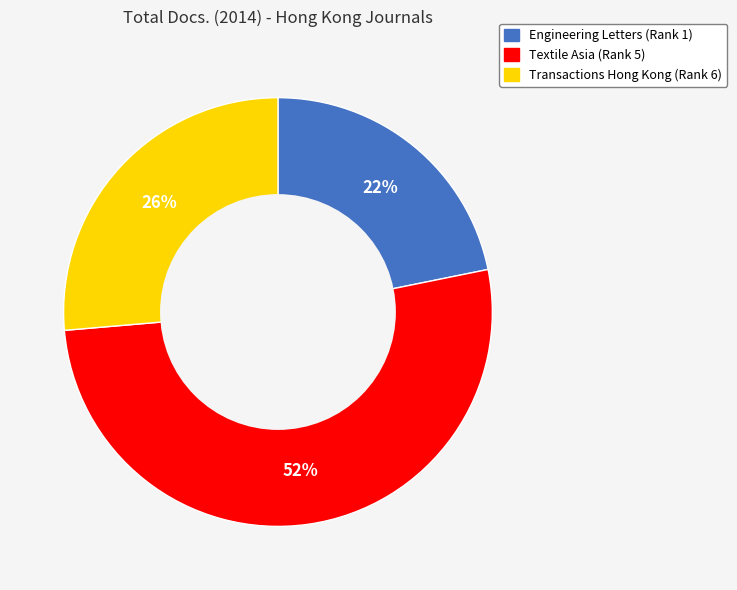

Which has a higher value, Textile Asia (Rank 5) or Transactions Hong Kong (Rank 6)?

Textile Asia (Rank 5)